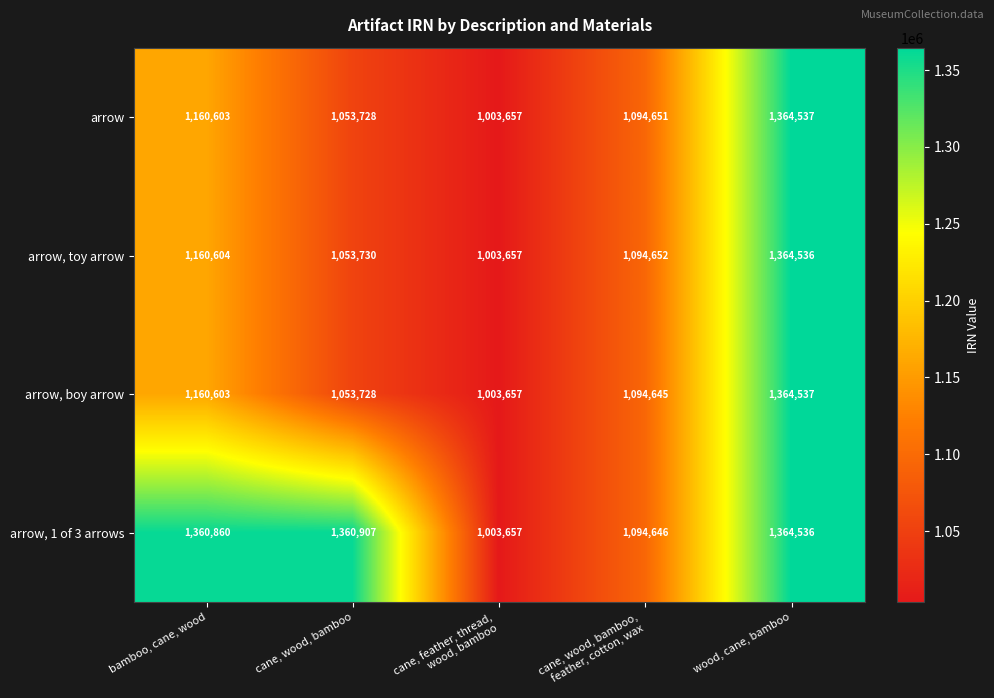

The value of arrow at cane, wood, bamboo is 1053728. True or false?

True